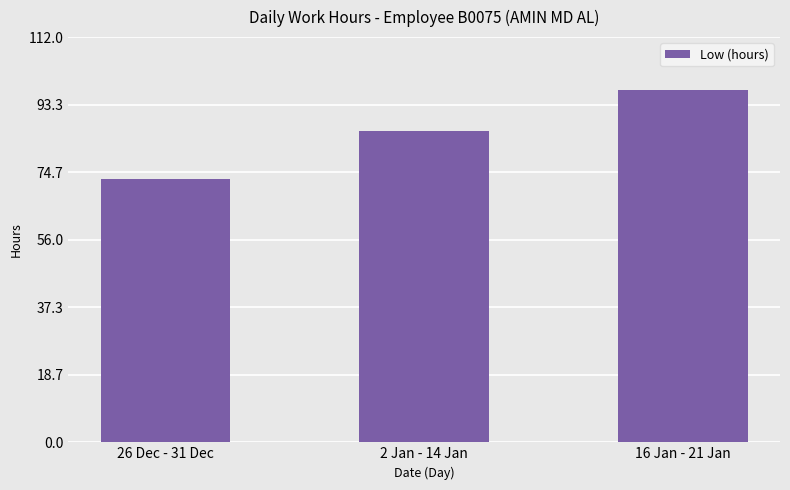

What is the sum of the values at 16 Jan - 21 Jan and 26 Dec - 31 Dec?

170.0